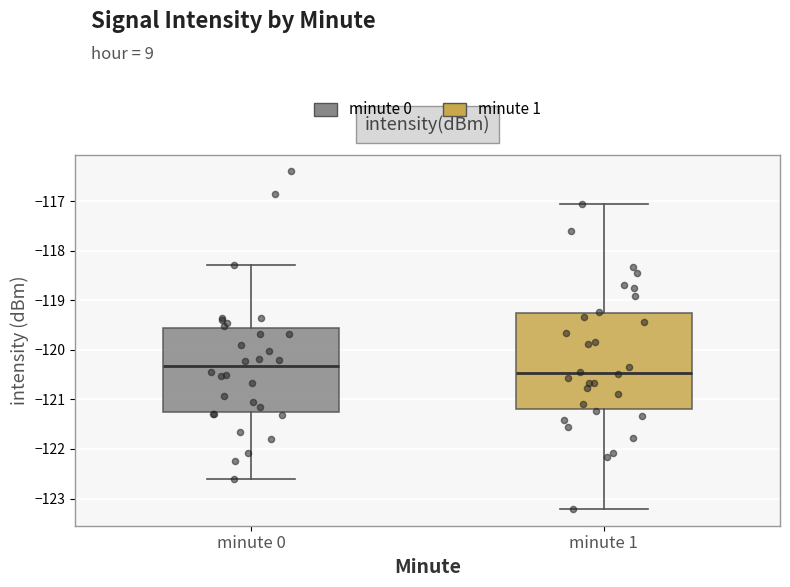

Comparing the boxes themselves (not the whiskers), which one is the tallest?

minute 1